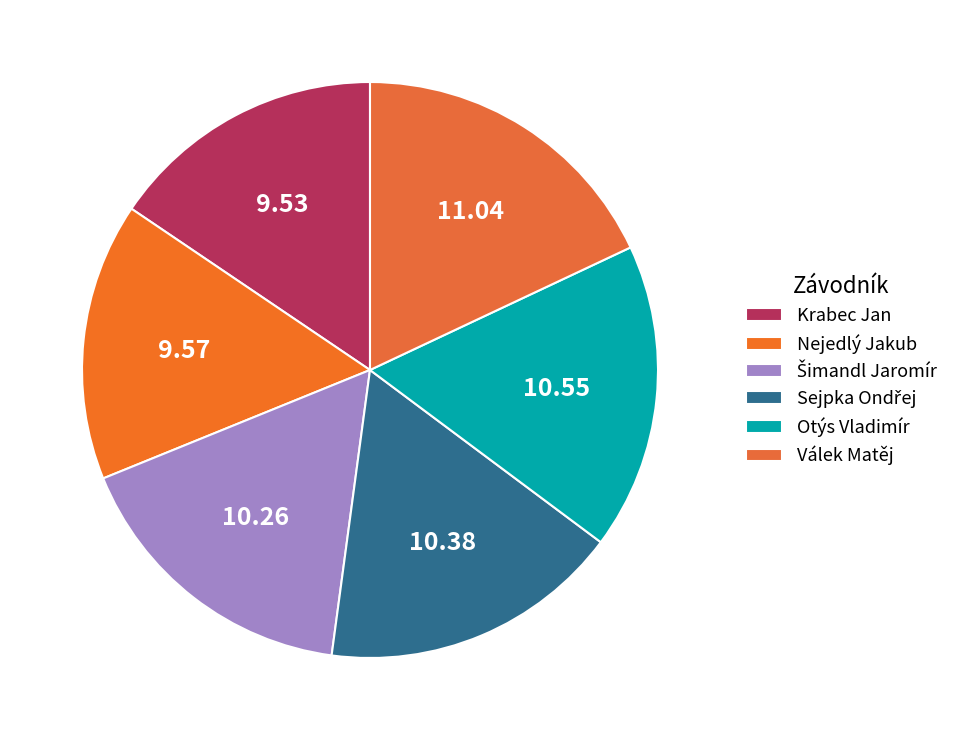

How many slices are in this pie chart?

6